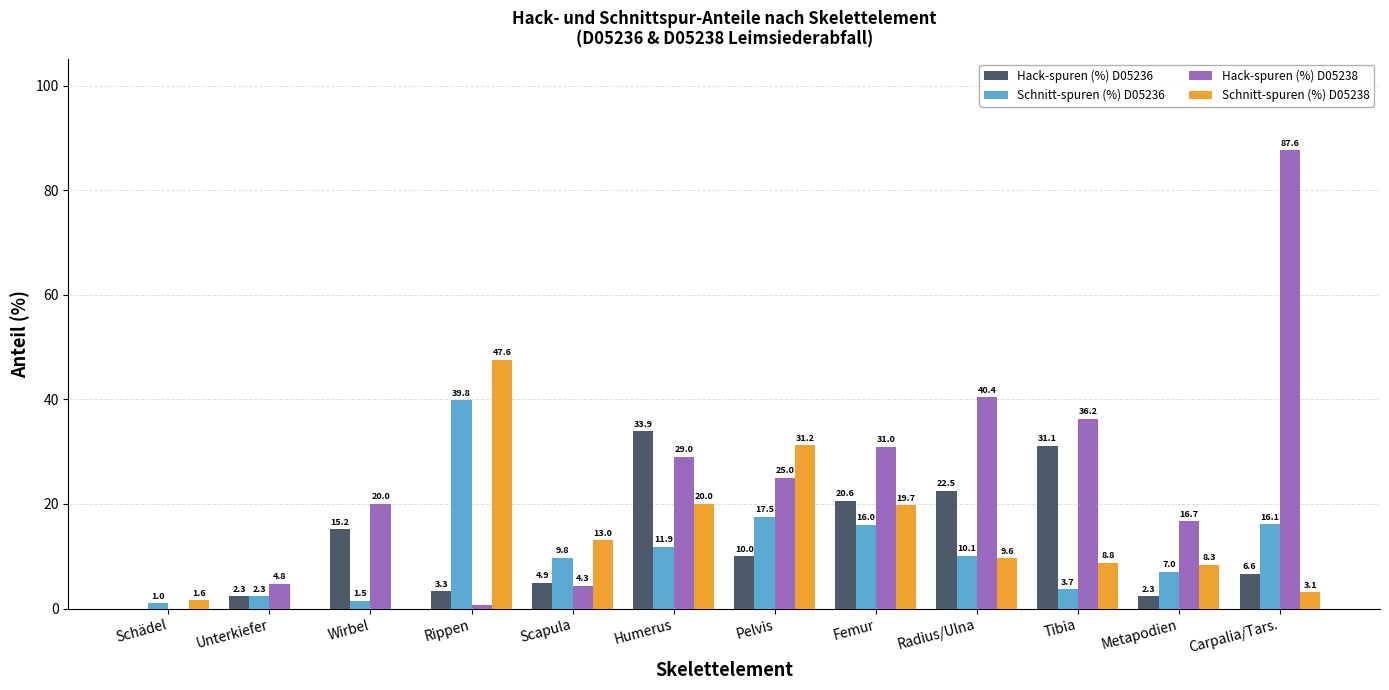

Which series changed the most between Schädel and Radius/Ulna?

Hack-spuren (%) D05238